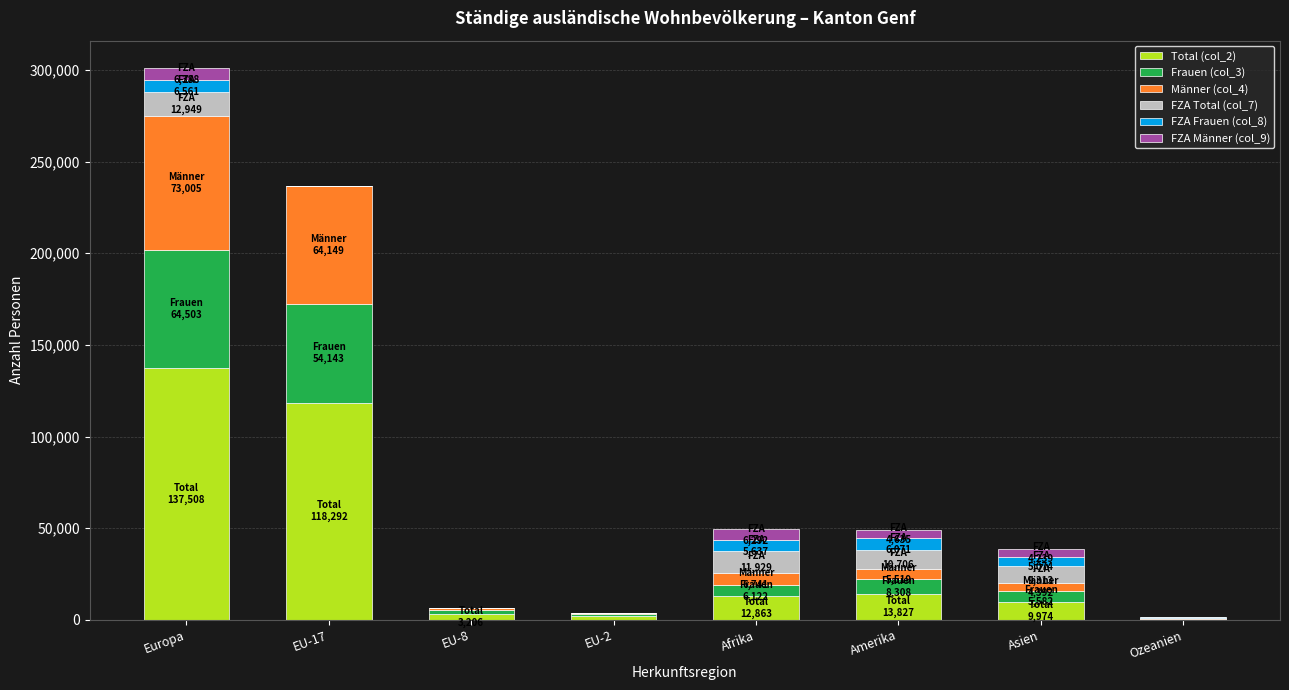

At which label does Total (col_2) reach its peak?

Europa